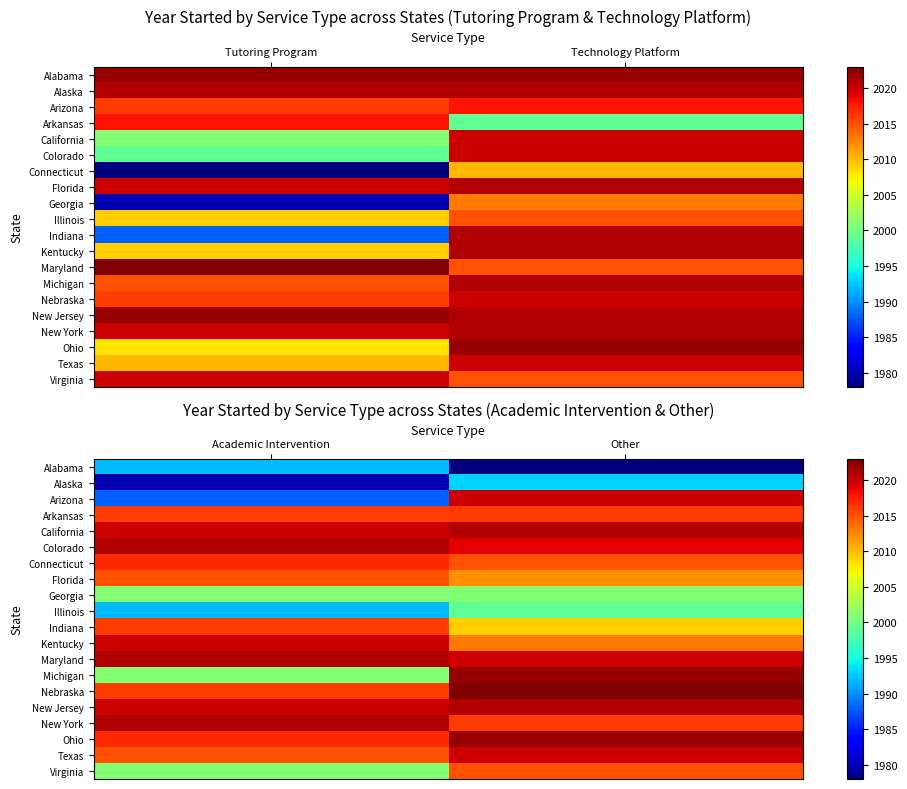

How many distinct data groups are displayed?

20